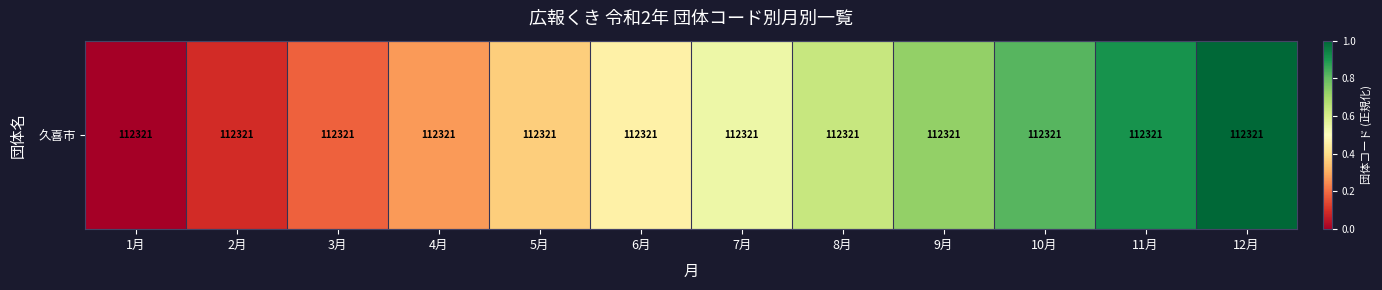

What is the difference between the values at 3月 and 7月?

0.4